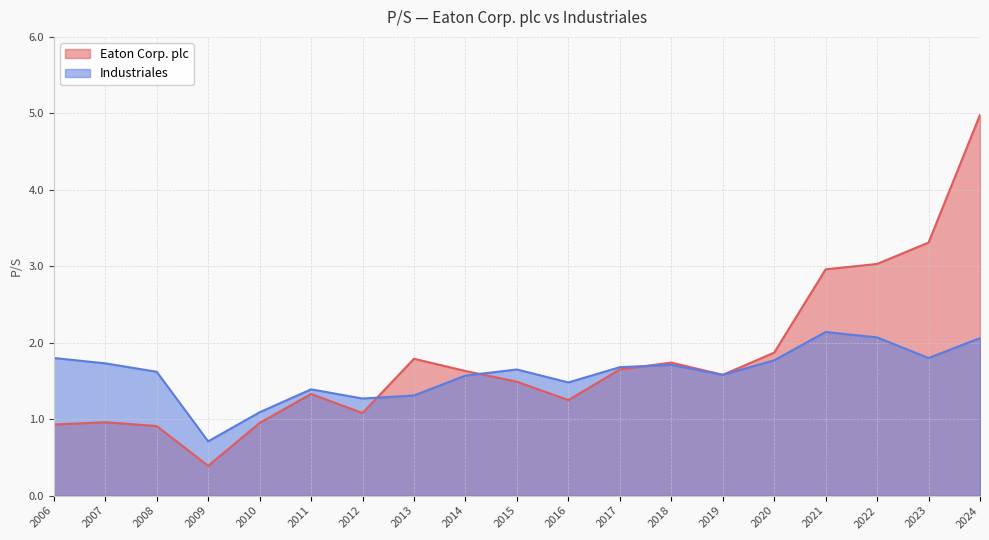

Does the chart have visible grid lines?

Yes